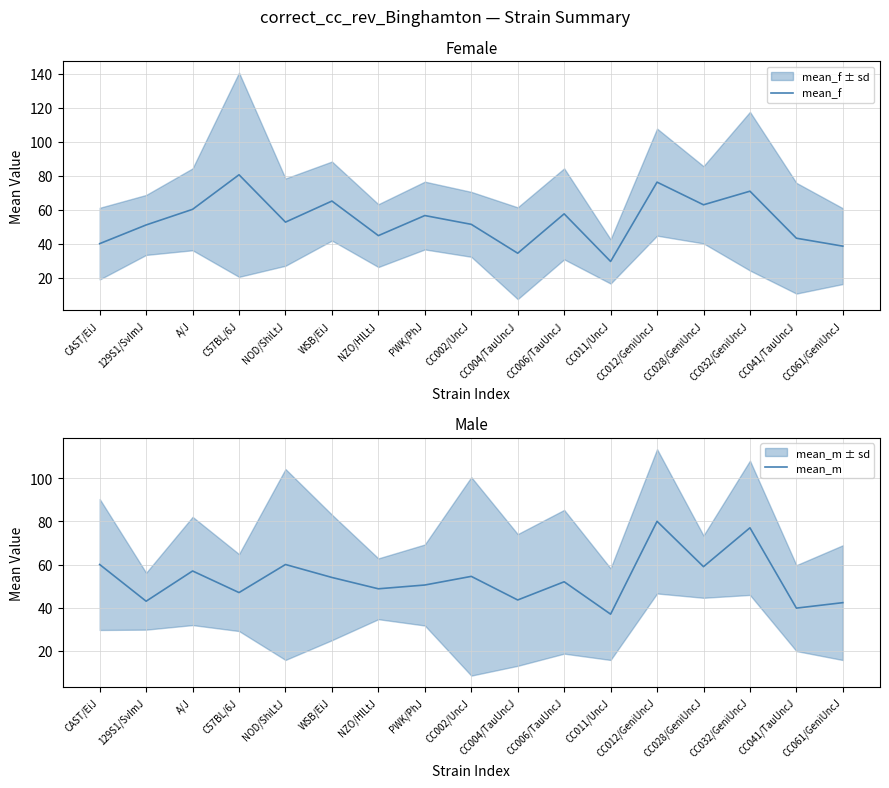

What is the smallest value displayed?

29.7